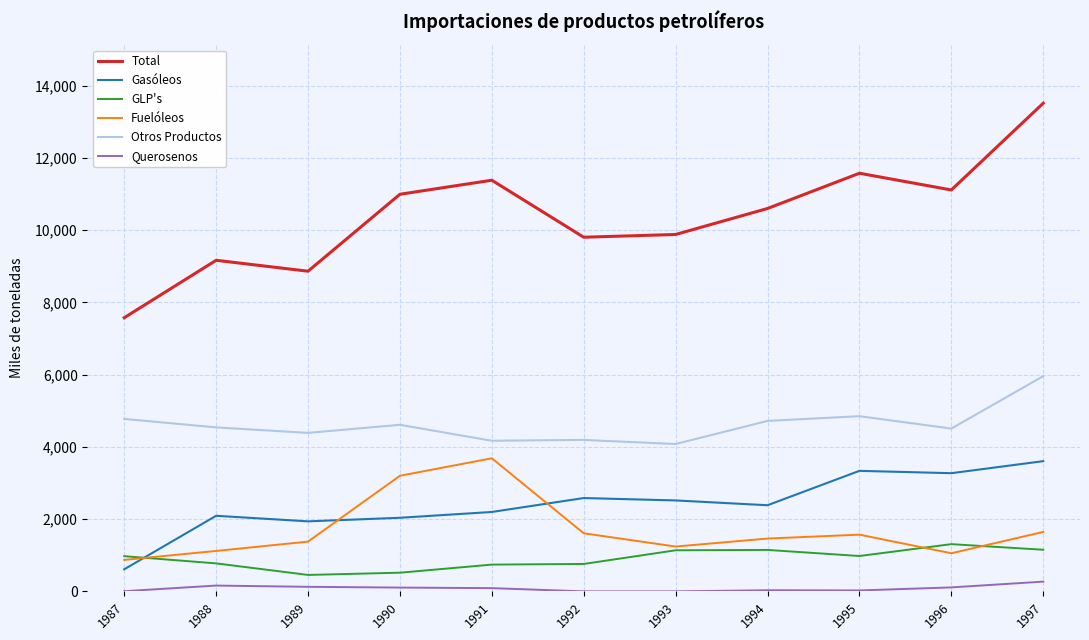

Does the chart display data point markers on the line(s)?

No